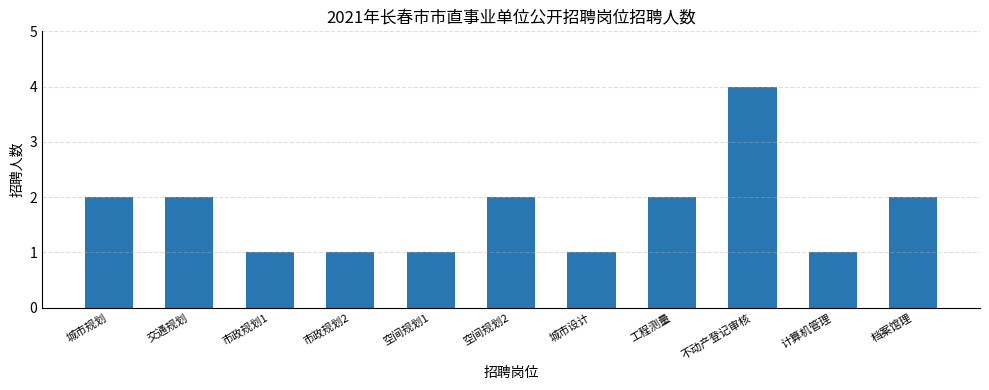

Which category has the highest value across all series?

不动产登记审核